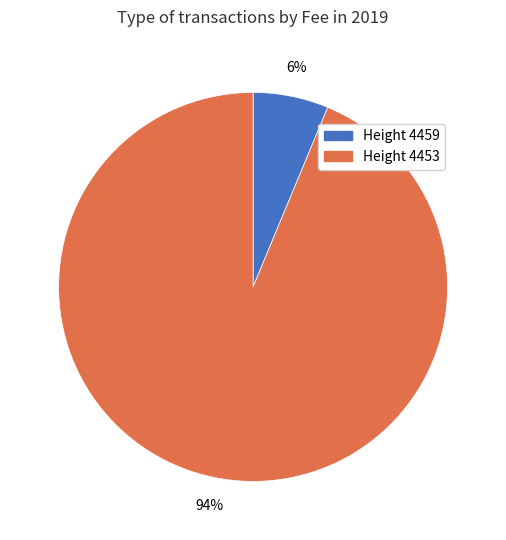

To the nearest percent, what portion does Height 4453 represent?

94%